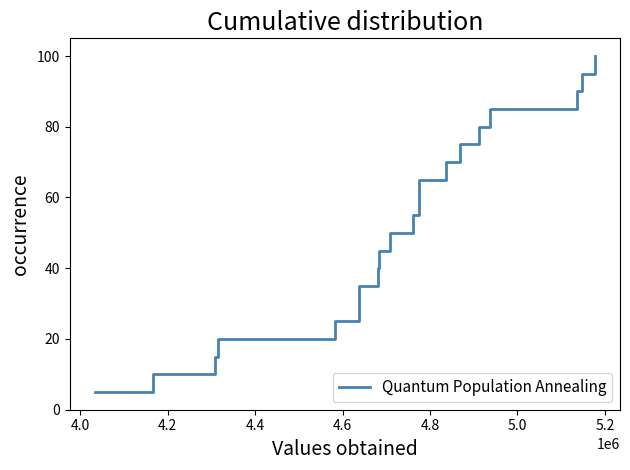

What is the greatest value displayed?

100.0